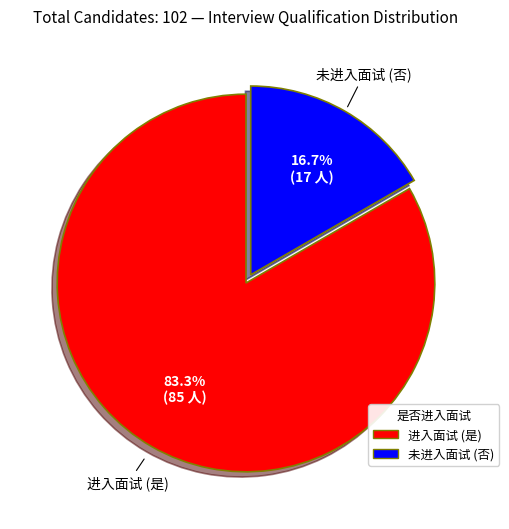

Is there a majority slice in this chart?

Yes